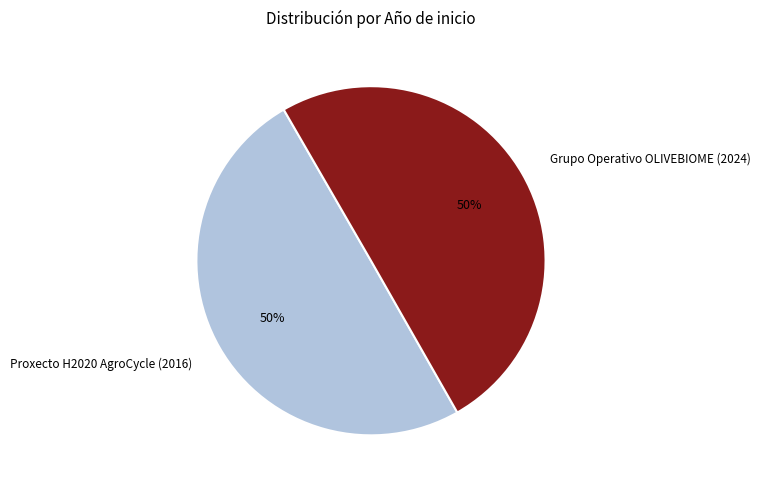

Count the number of slices in the pie.

2